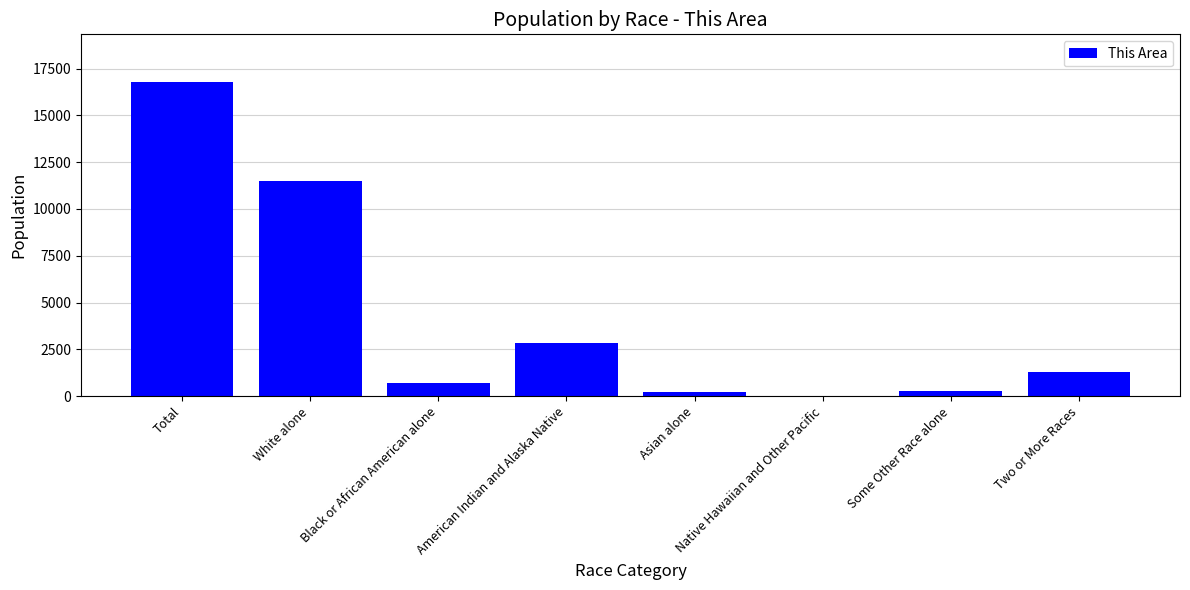

At which label is the value closest to 8410?

White alone